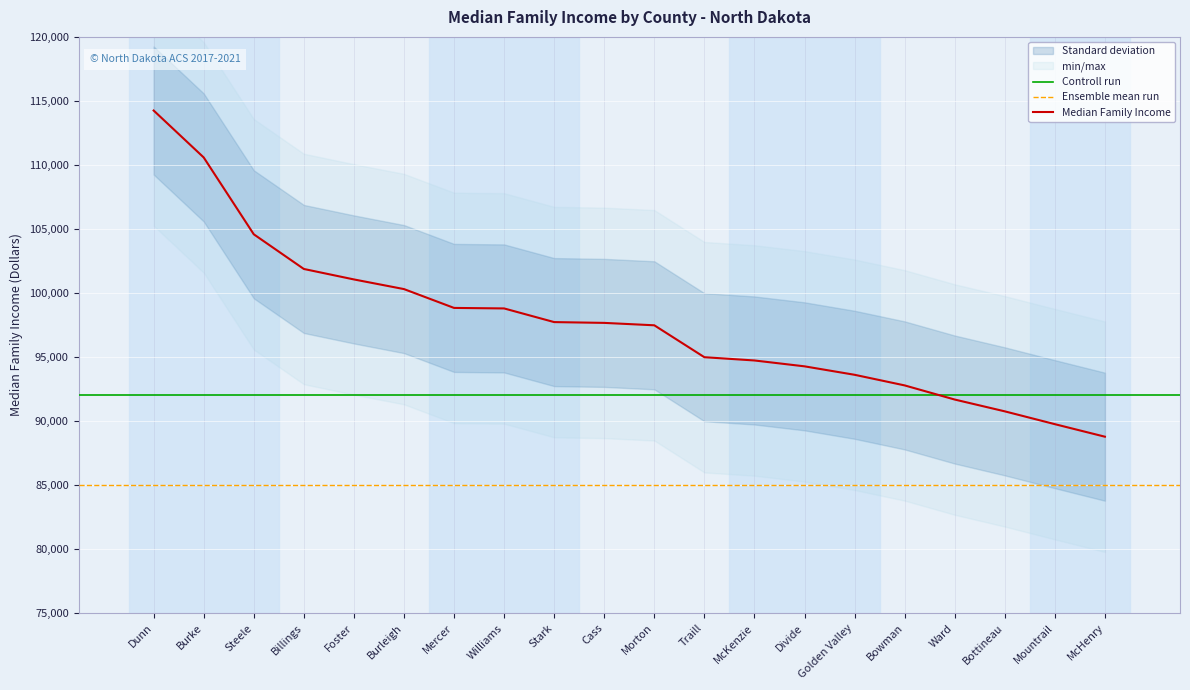

What is the value of the 20th point from the left?

88776